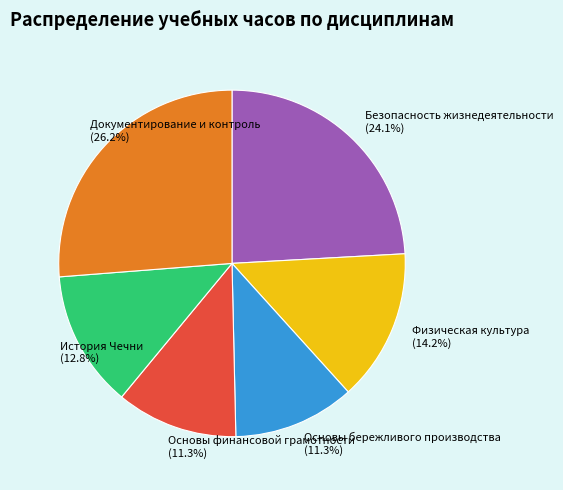

To the nearest percent, what portion does Основы финансовой грамотности represent?

11%